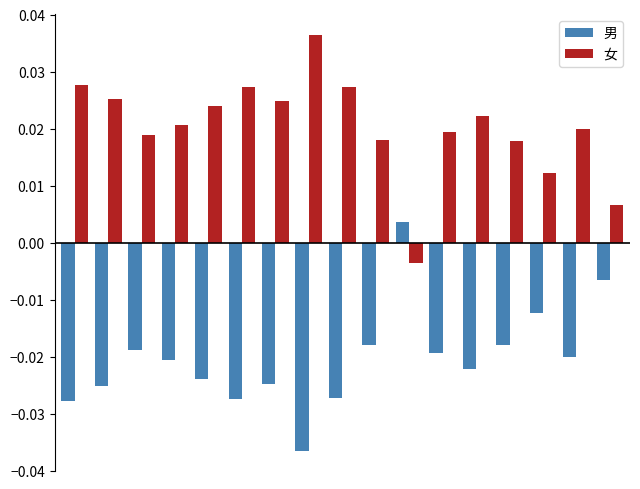

Which series has the largest total across all categories?

女